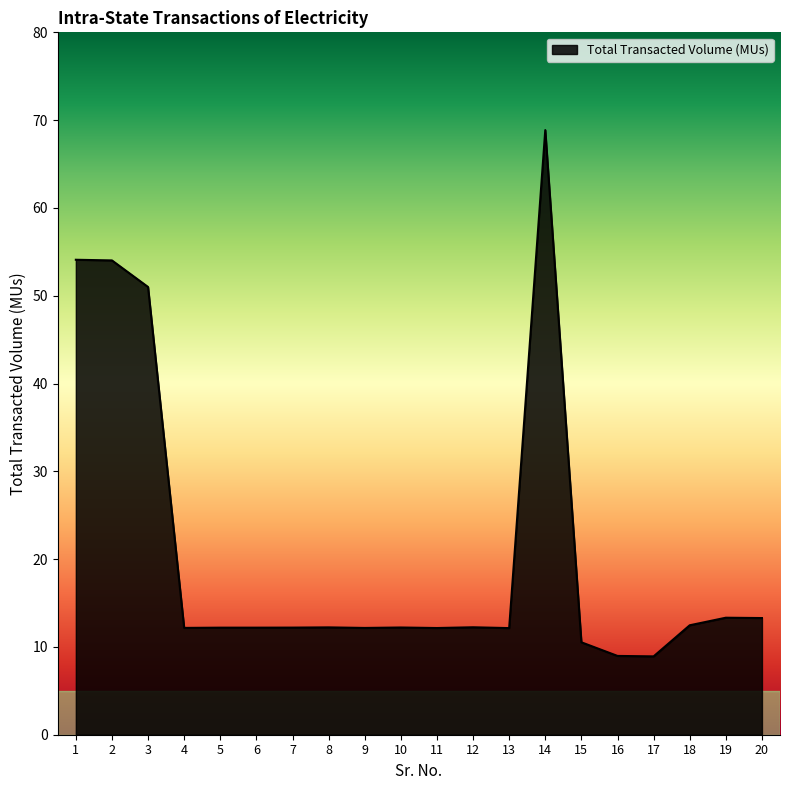

What is the difference between the maximum and minimum values?

59.9